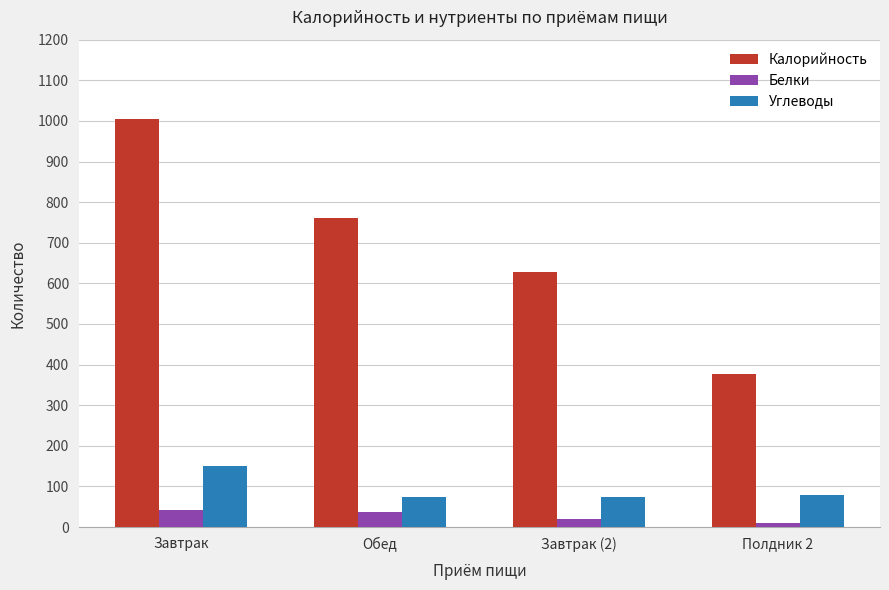

At how many categories does at least one series exceed 104?

4